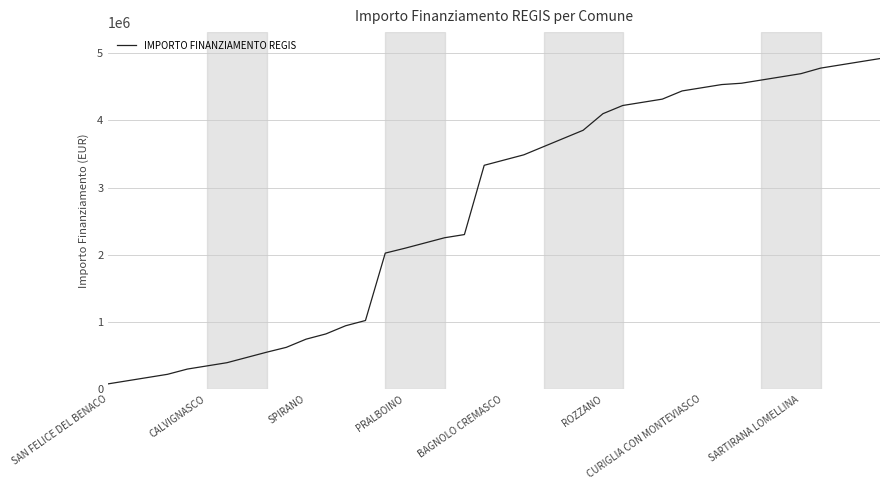

Does the chart display data point markers on the line(s)?

No